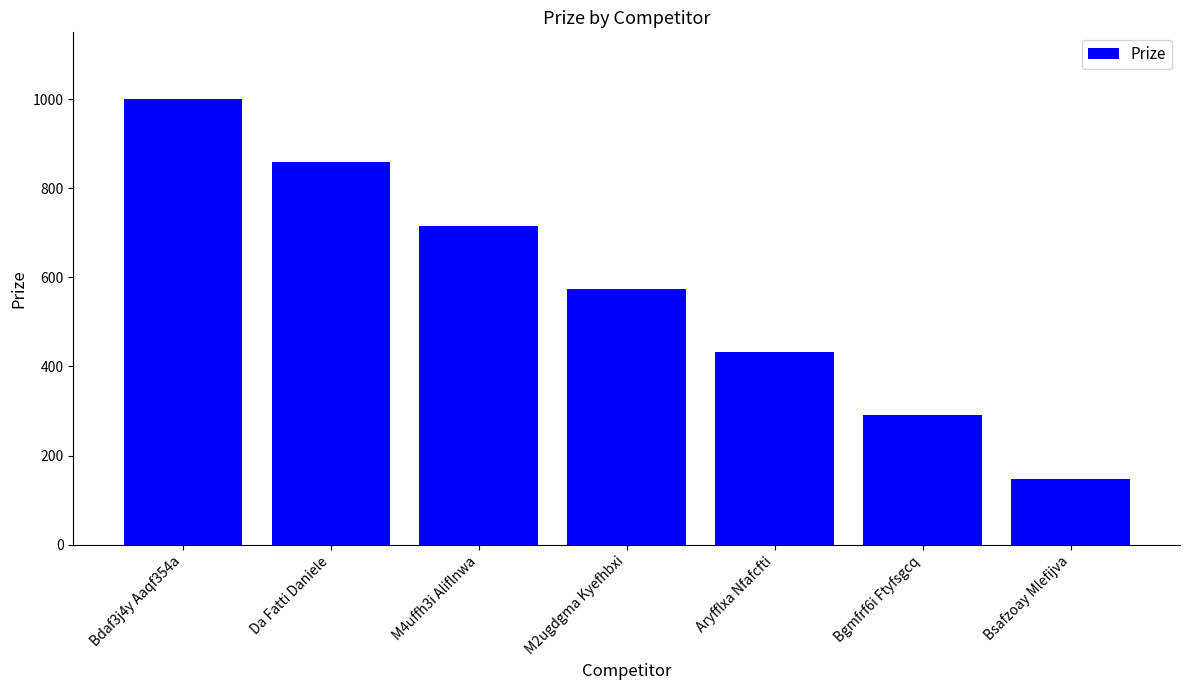

True or false: the data shows 858 at Da Fatti Daniele.

True